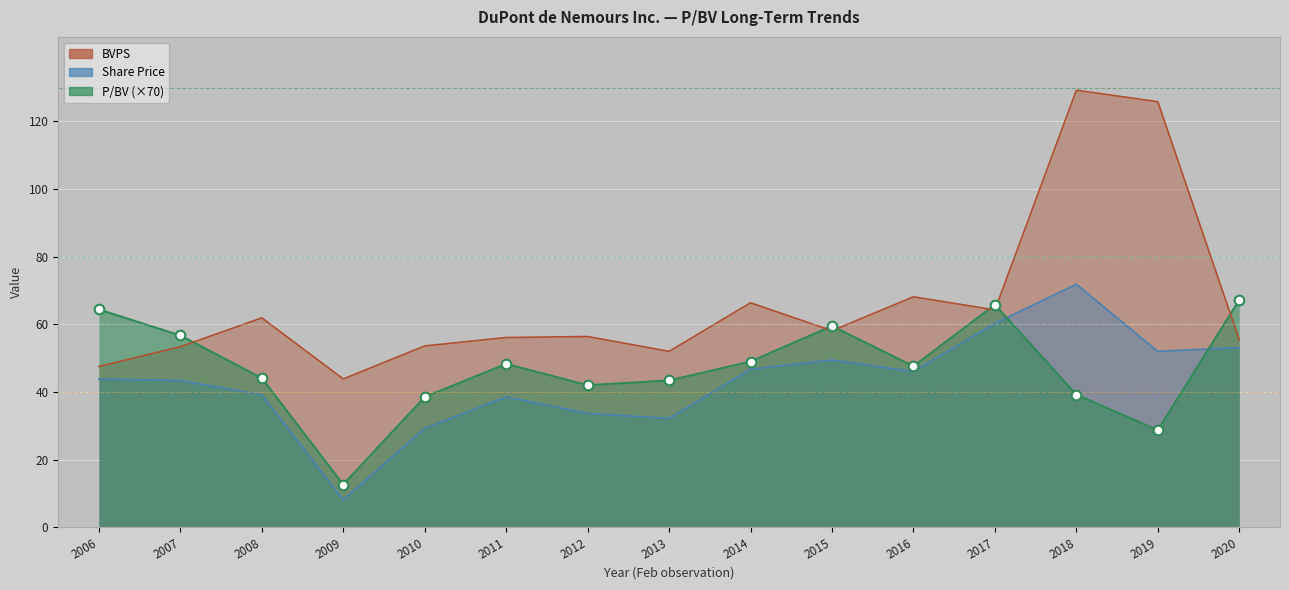

Is the value of Share Price at 2019 greater than the value of BVPS at 2017?

No